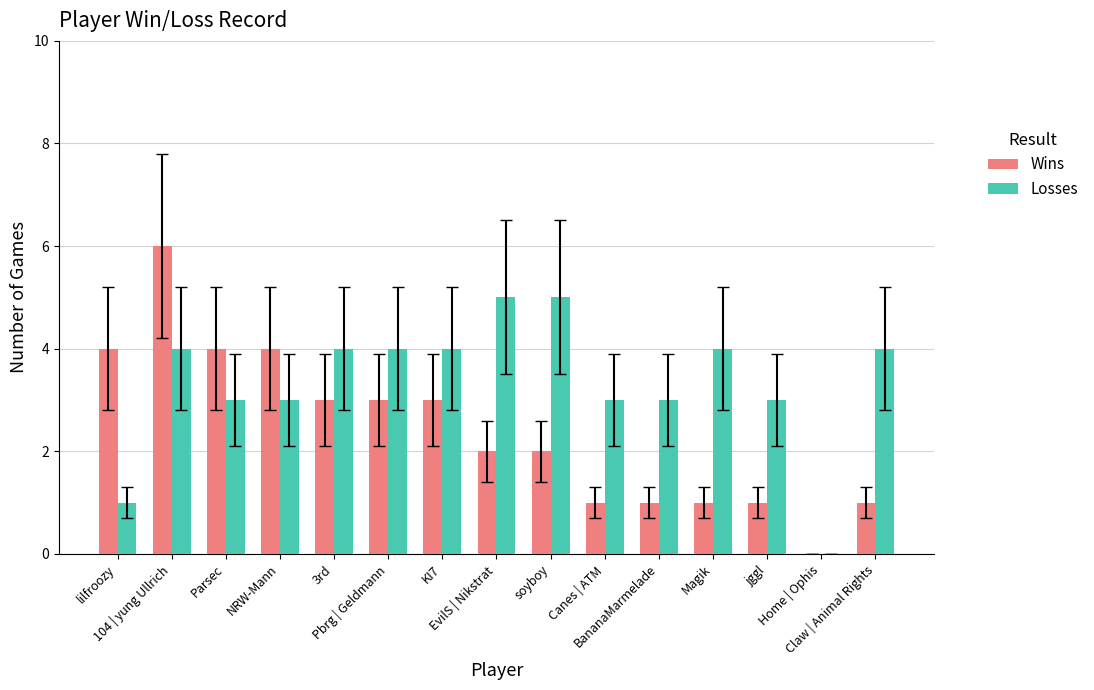

At which category is the sum across all series the highest?

104 | yung Ullrich